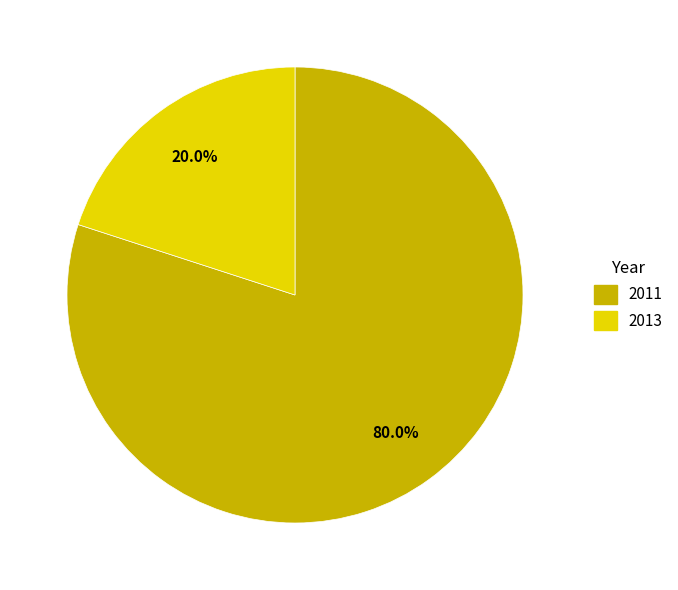

How many slices are in this pie chart?

2